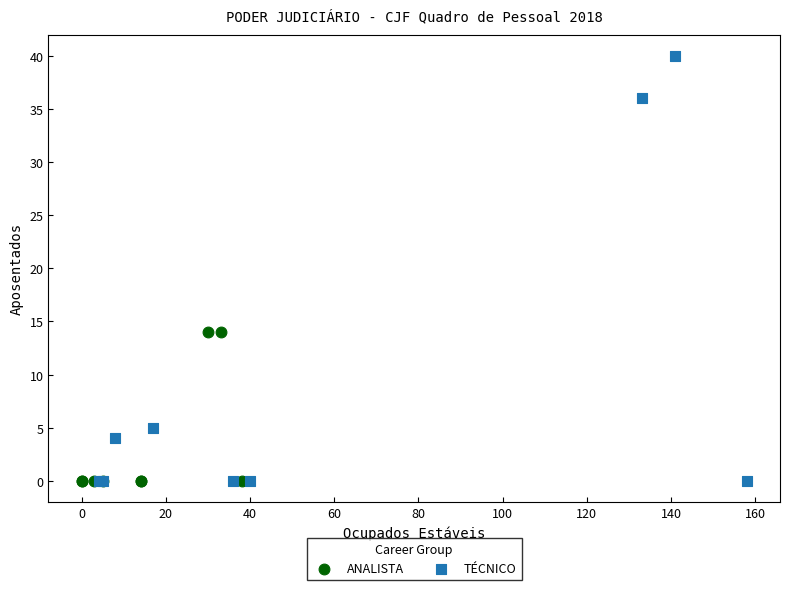

Which series reaches the maximum Y coordinate?

TÉCNICO